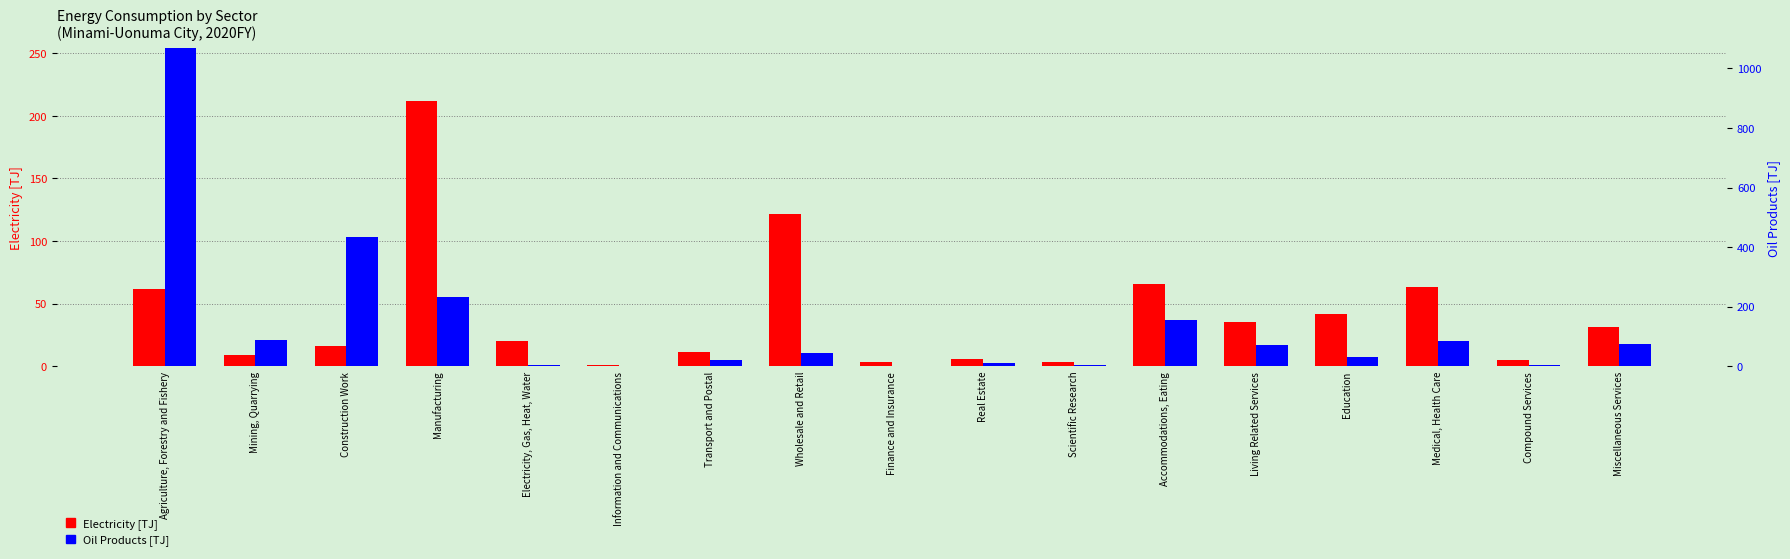

How many data points in Electricity [TJ] are above 19?

9